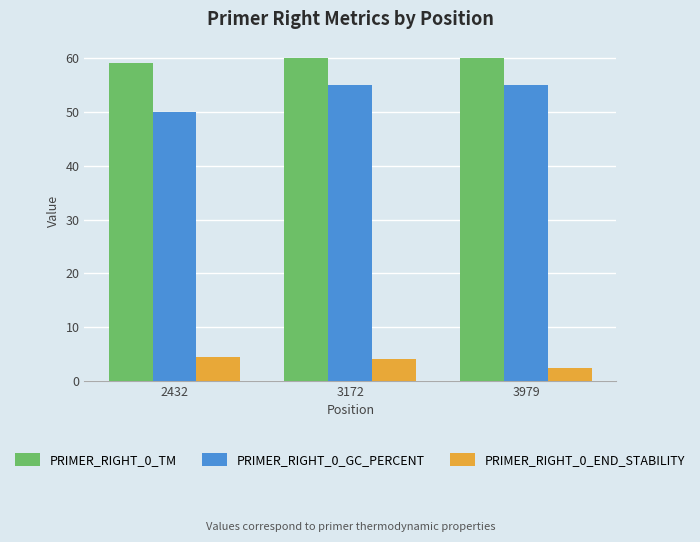

Which series has the largest total across all categories?

PRIMER_RIGHT_0_TM